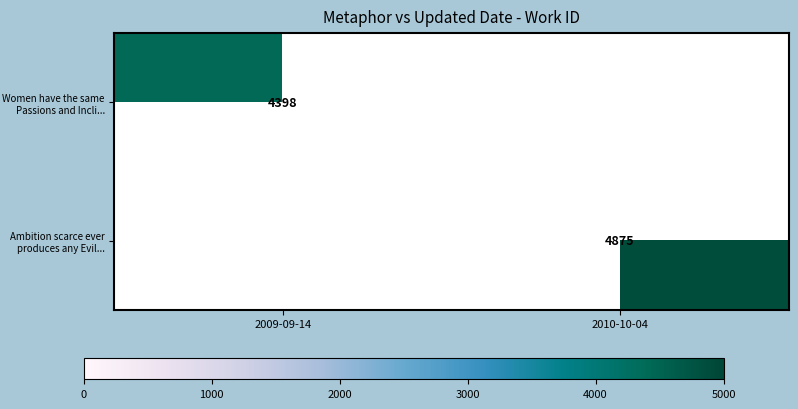

The value of Ambition scarce ever produces any Evil... at 2010-10-04 is 4875. True or false?

True